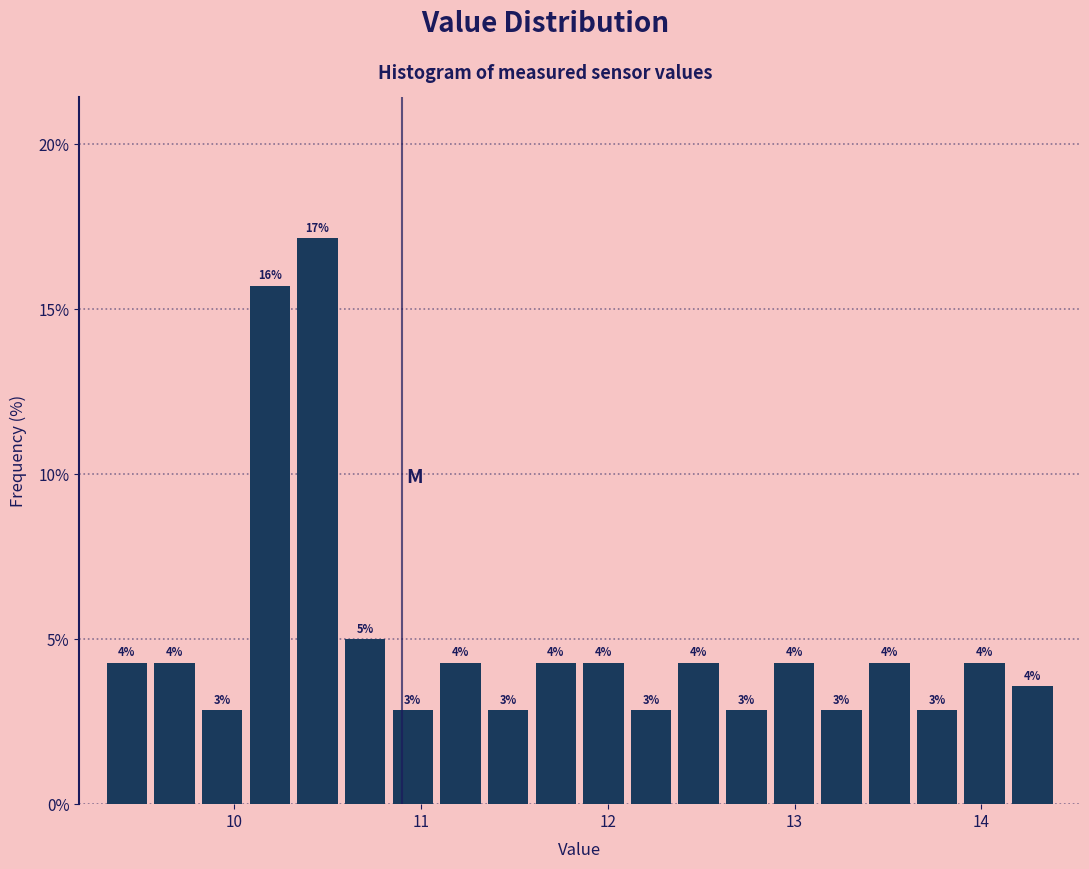

Read against the x-axis, roughly where is the centre of the tallest bar?

10.4